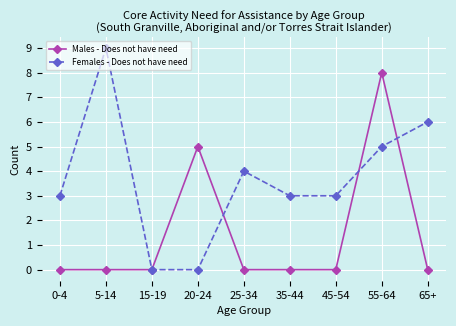

True or false: Males - Does not have need has a value of 0 at 45-54.

True